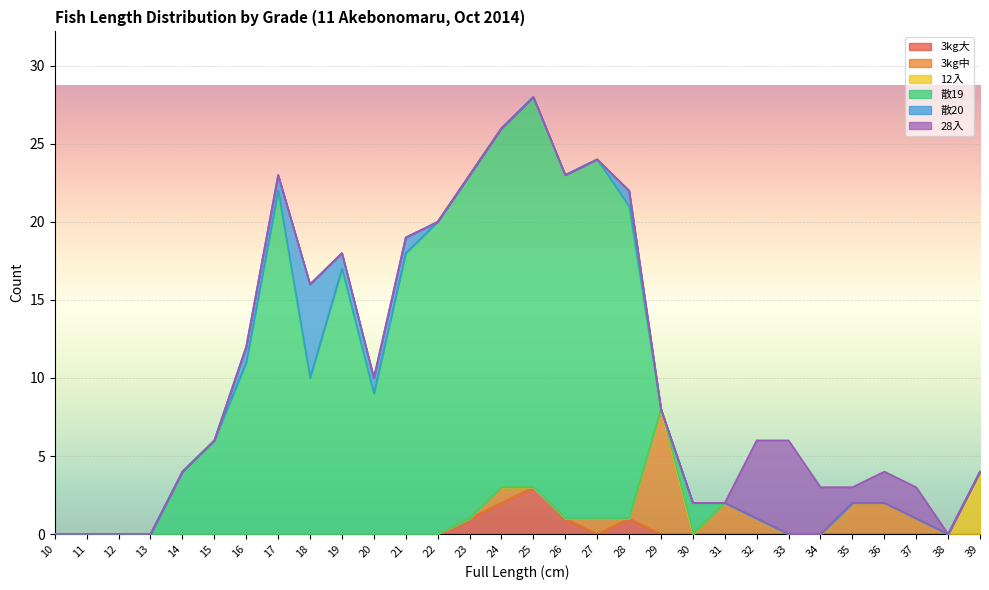

Which series has the largest range (max minus min)?

散19